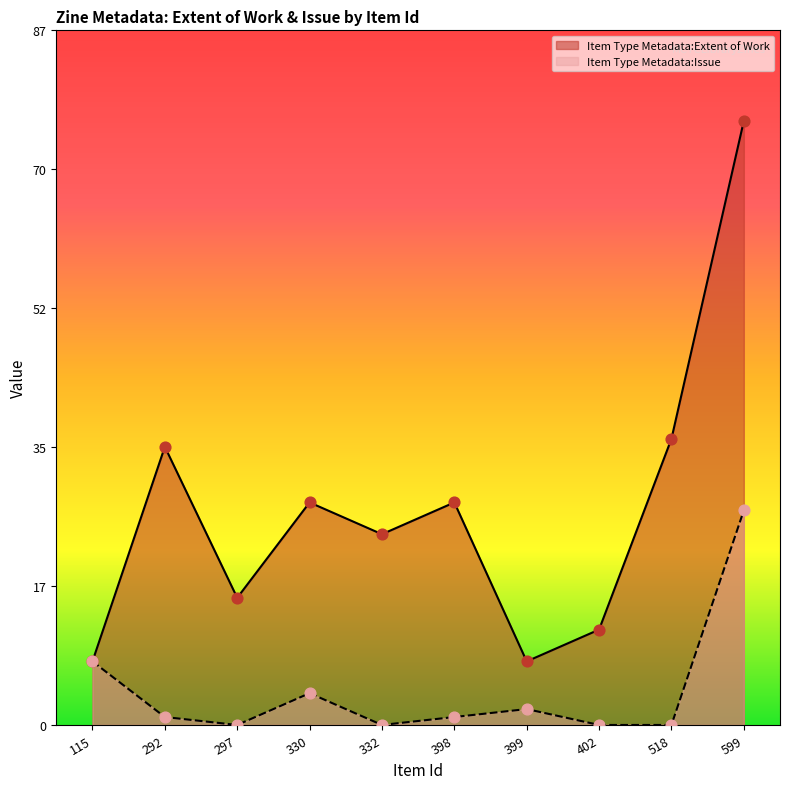

Which series contains the lowest Y value?

Item Type Metadata:Issue